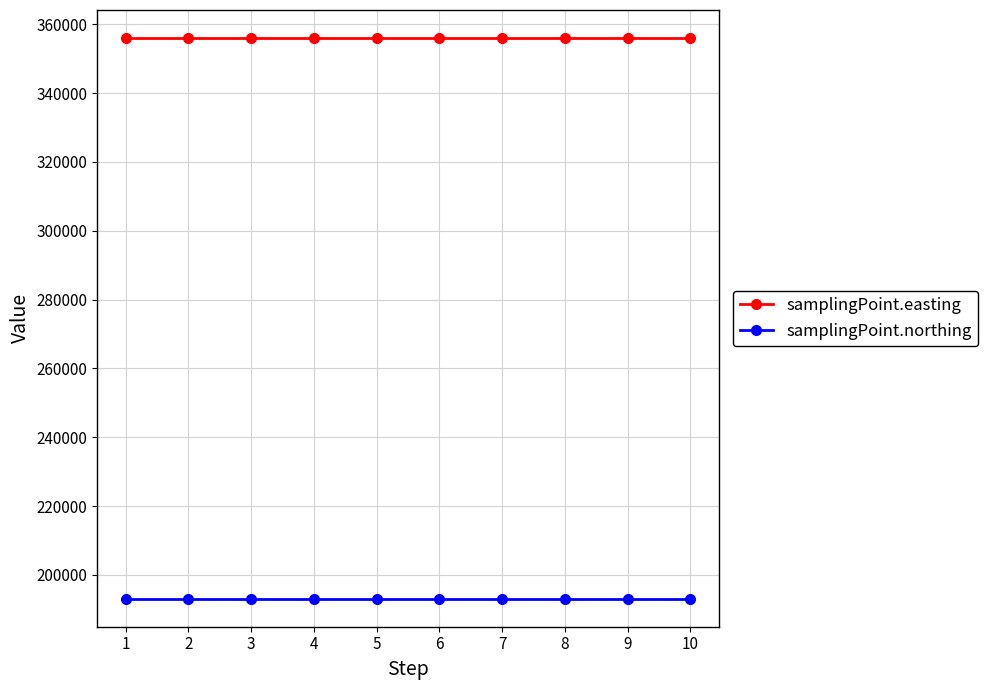

The samplingPoint.northing series shows 121951 at 2. True or false?

False